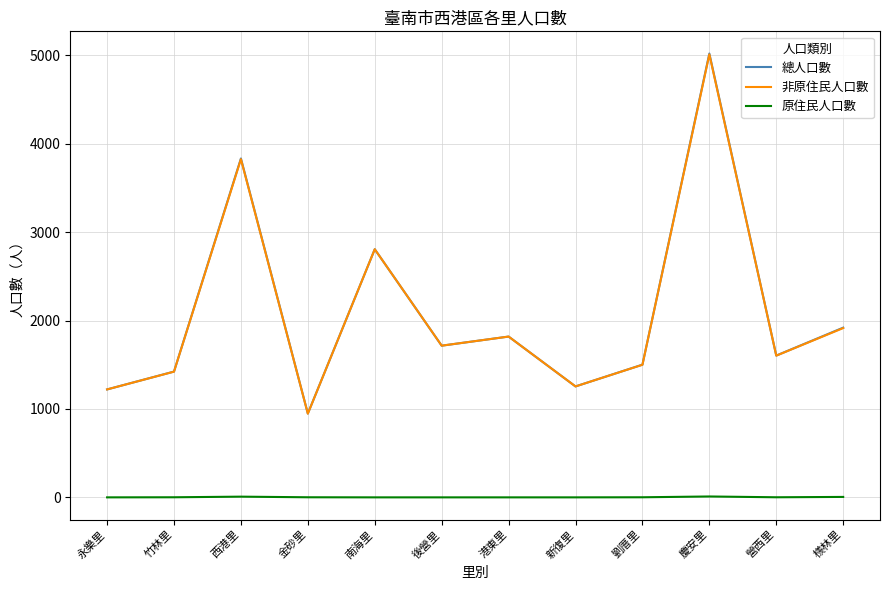

What is the difference between the 原住民人口數 values at 金砂里 and 永樂里?

1